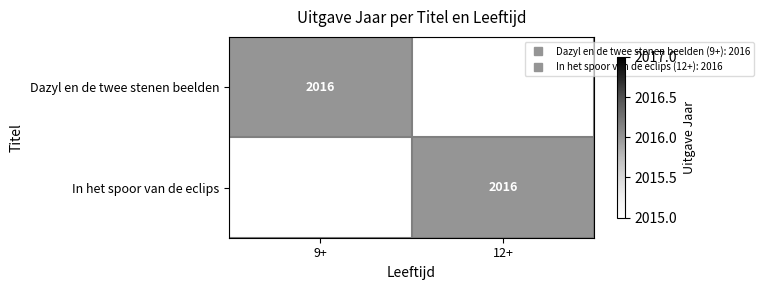

Which series has the largest total across all categories?

Dazyl en de twee stenen beelden